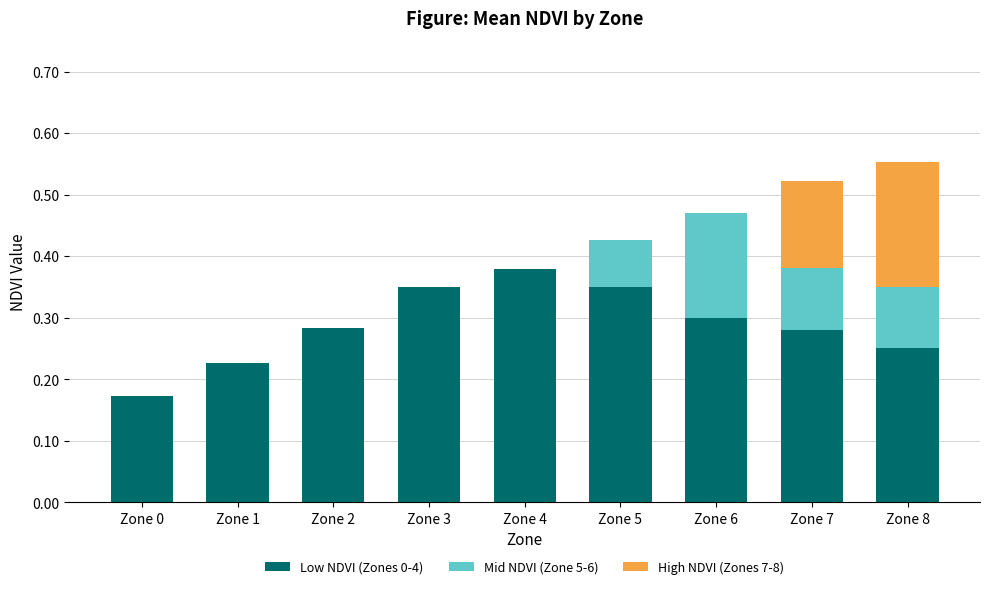

The value of Low NDVI (Zones 0-4) at Zone 4 is 0.6. True or false?

False